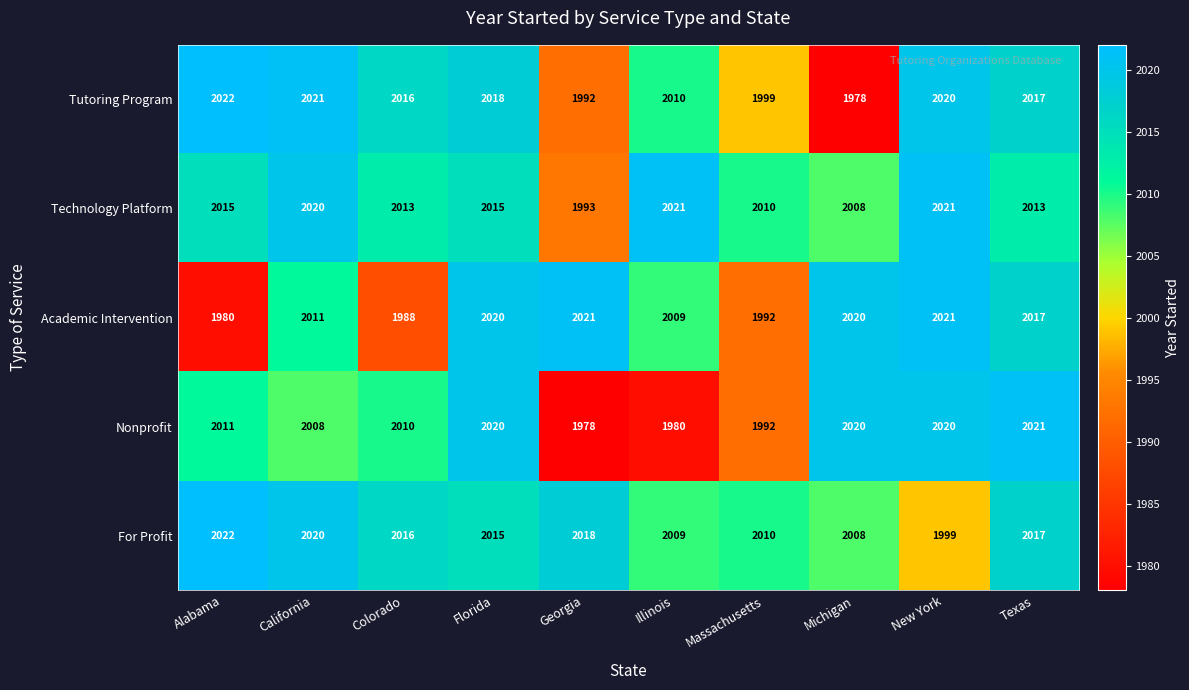

What is the difference between the maximum and minimum values in the Technology Platform series?

28